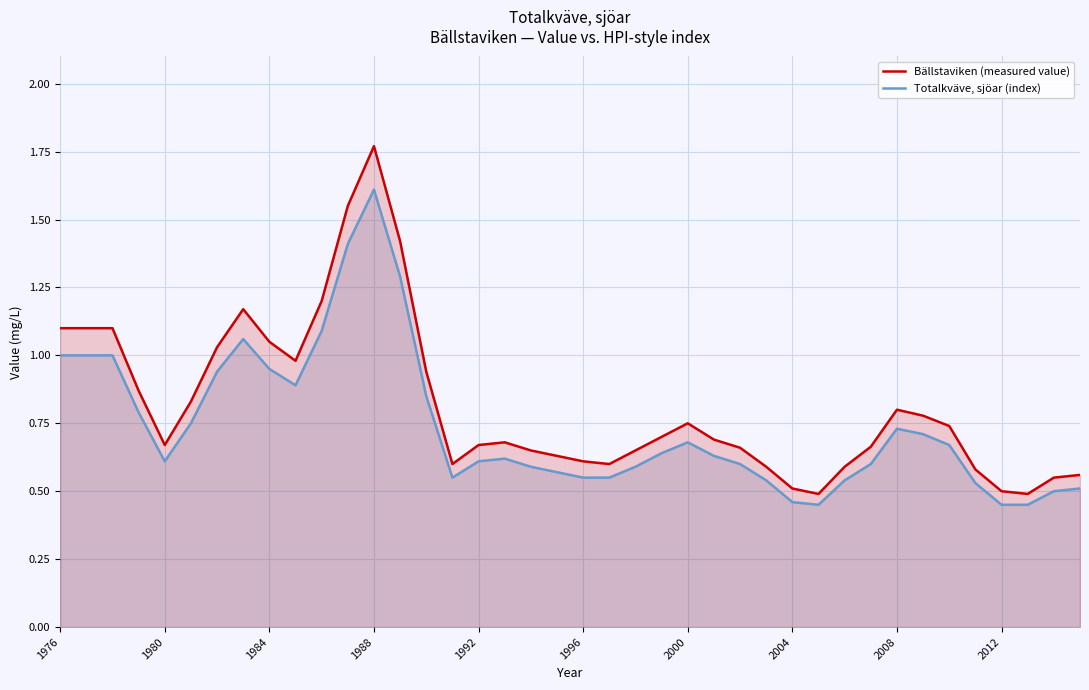

Is it true that Bällstaviken (measured value) equals 0.5 at 2012?

True